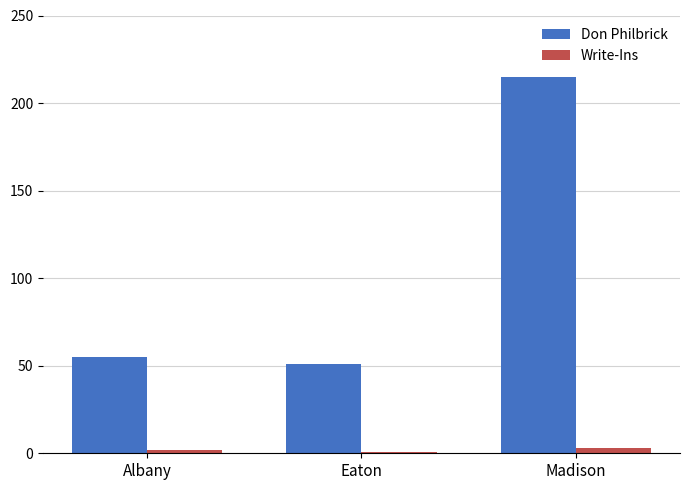

Rank the categories by Don Philbrick value from highest to lowest.

Madison, Albany, Eaton